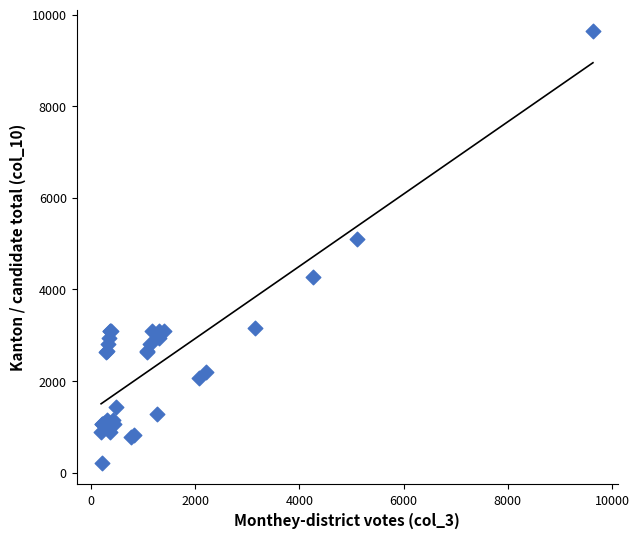

What Y value in the scatter plot is closest to 4922?

5105